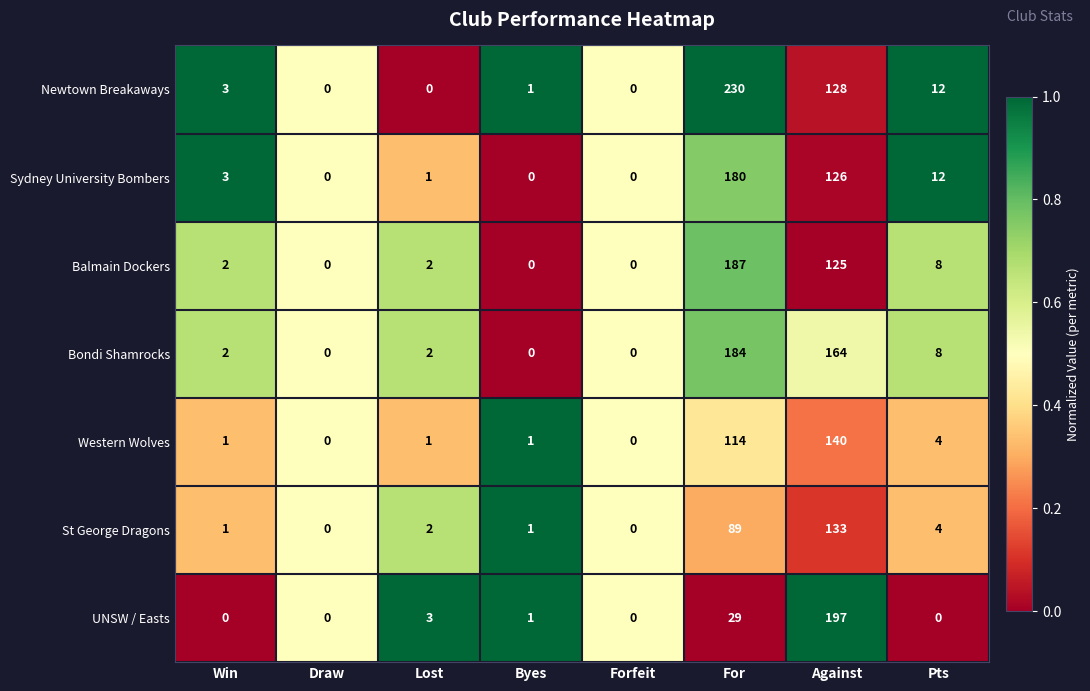

What is the sum of the St George Dragons values at Against and Lost?

135